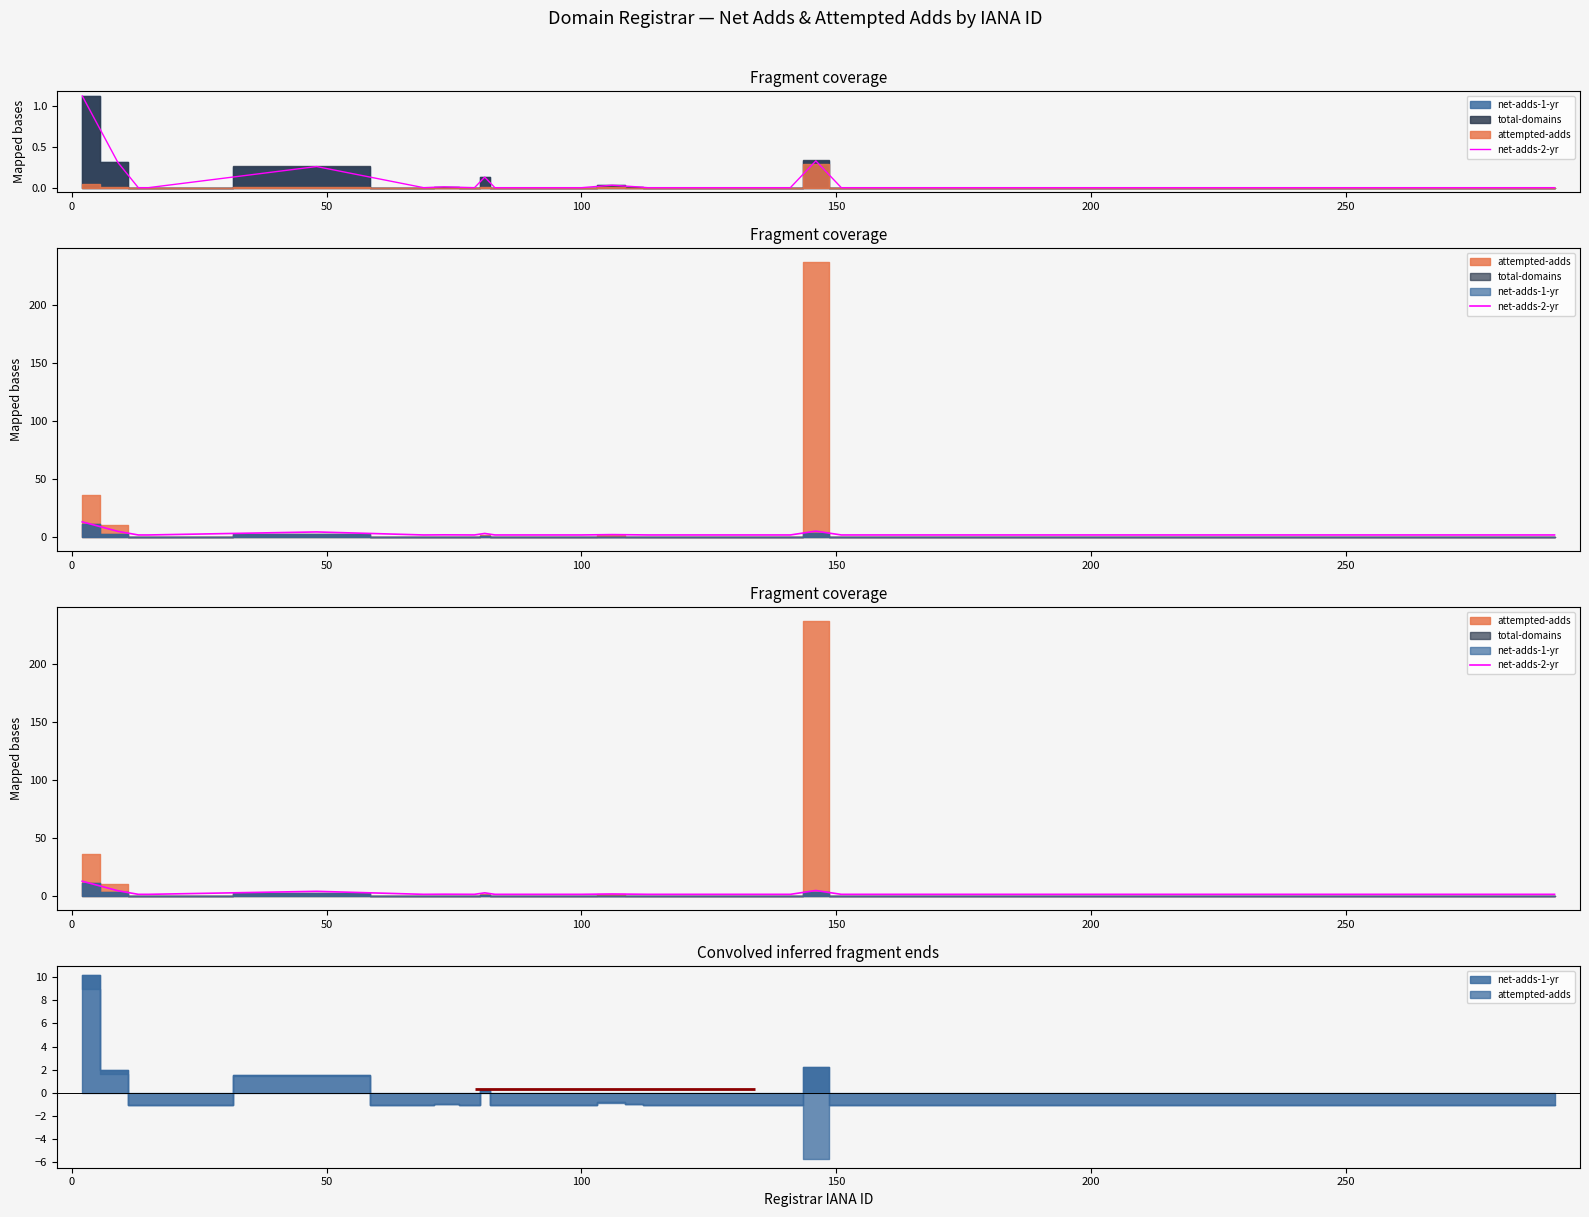

What is the label of the 16th point from the right?

150